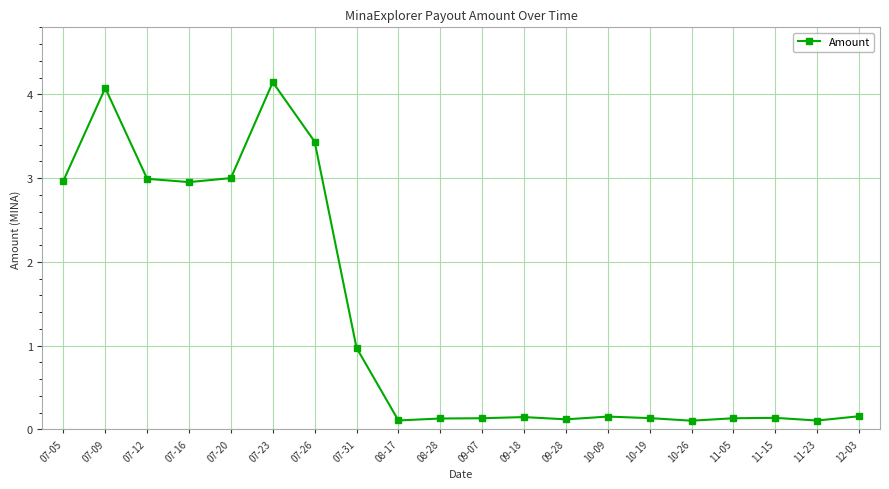

At which category does the chart reach its peak across all series?

07-23